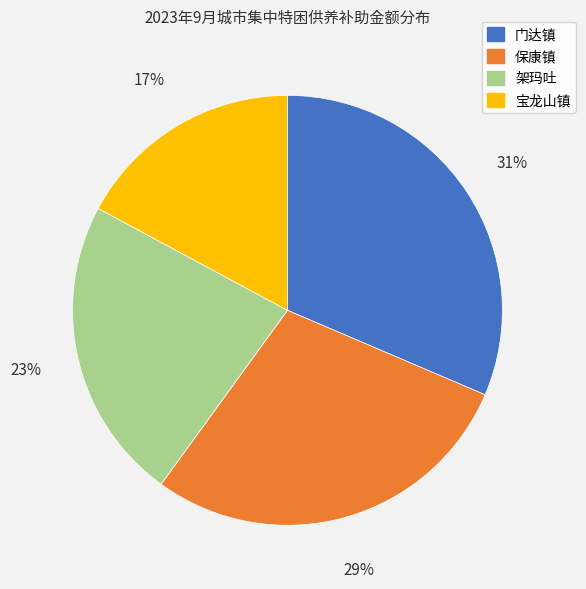

Is the sum of 门达镇 and 保康镇 greater than half?

Yes